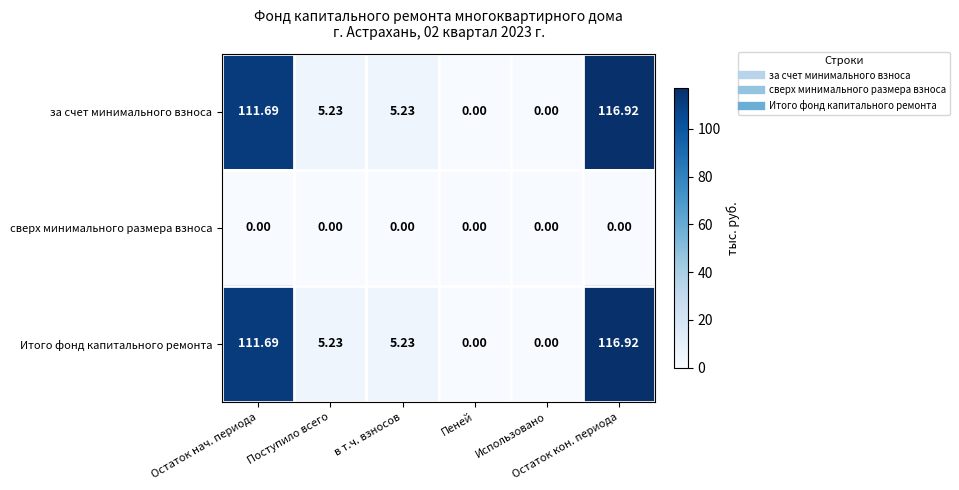

At which category is the sum across all series the highest?

Остаток кон. периода